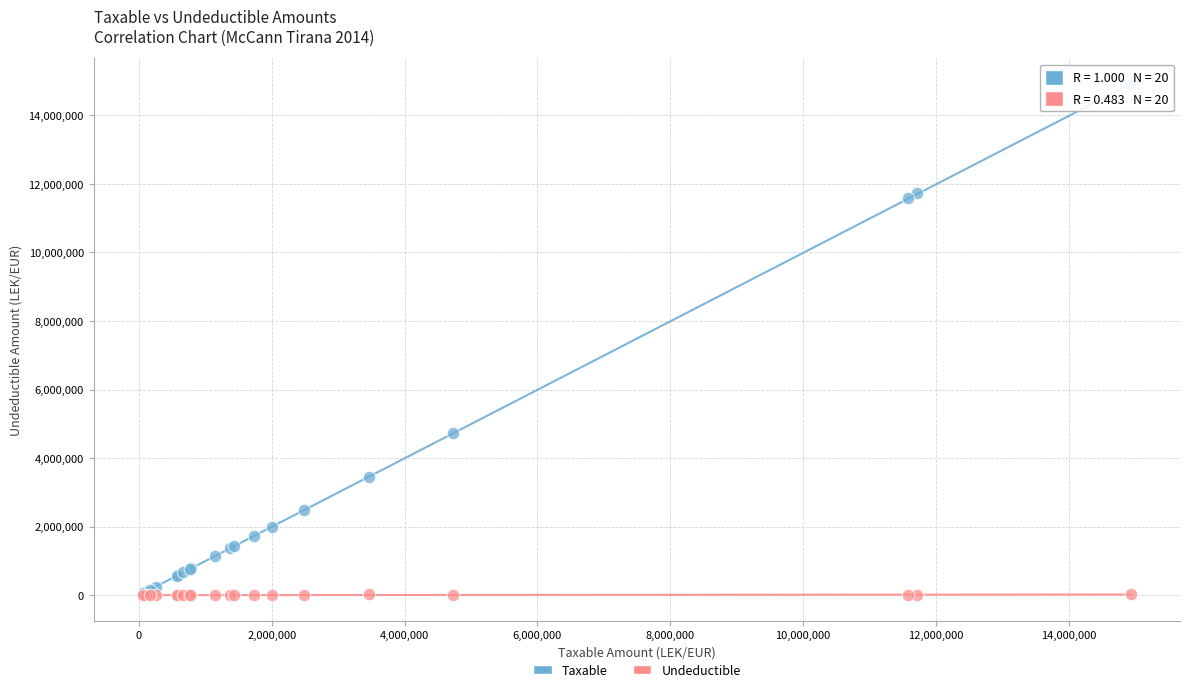

In the Taxable series, what Y value is closest to 7474836?

4731146.9